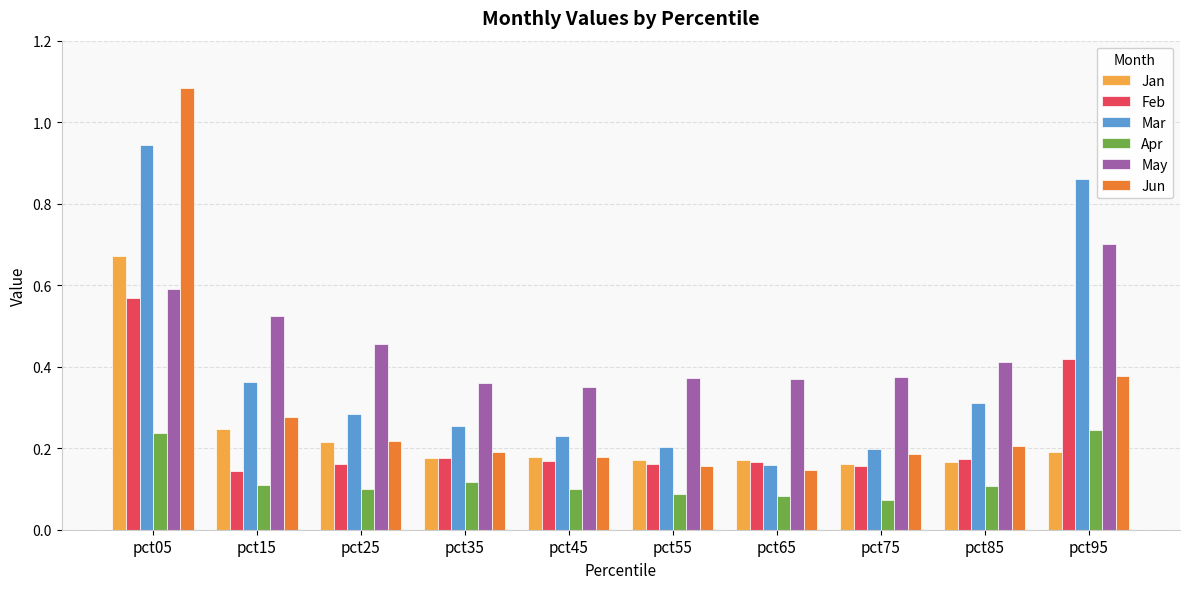

Which category has the highest value across all series?

pct05